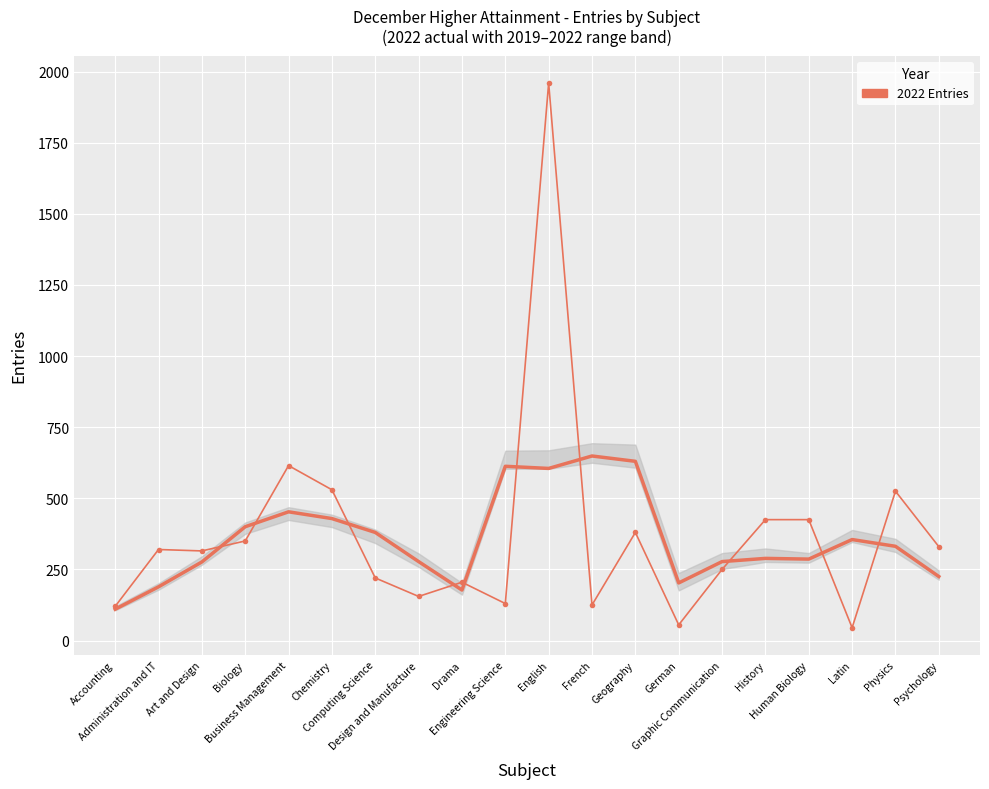

What is the difference between the maximum and second lowest values?

1905